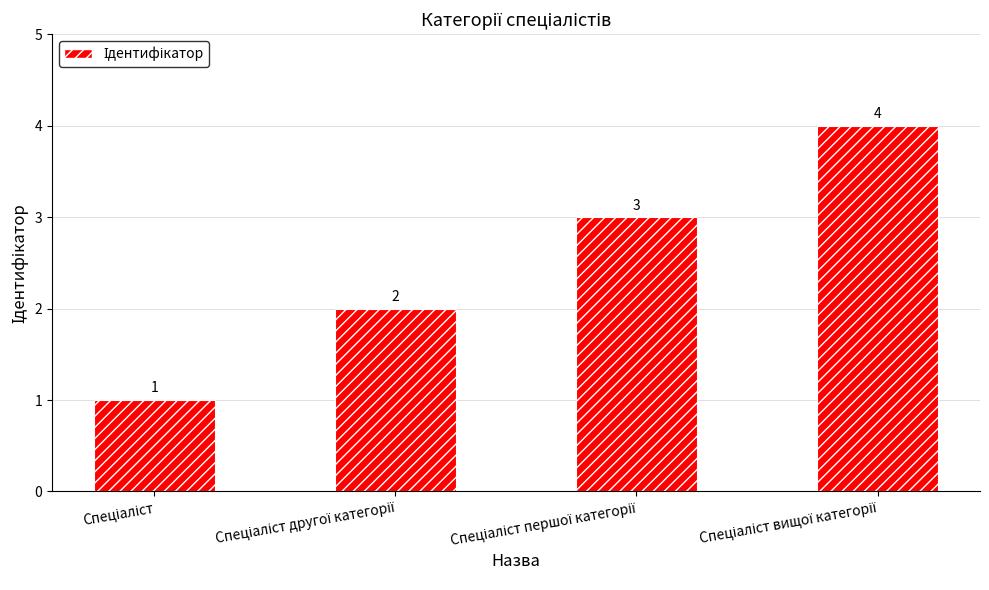

How many bars are there in total?

4